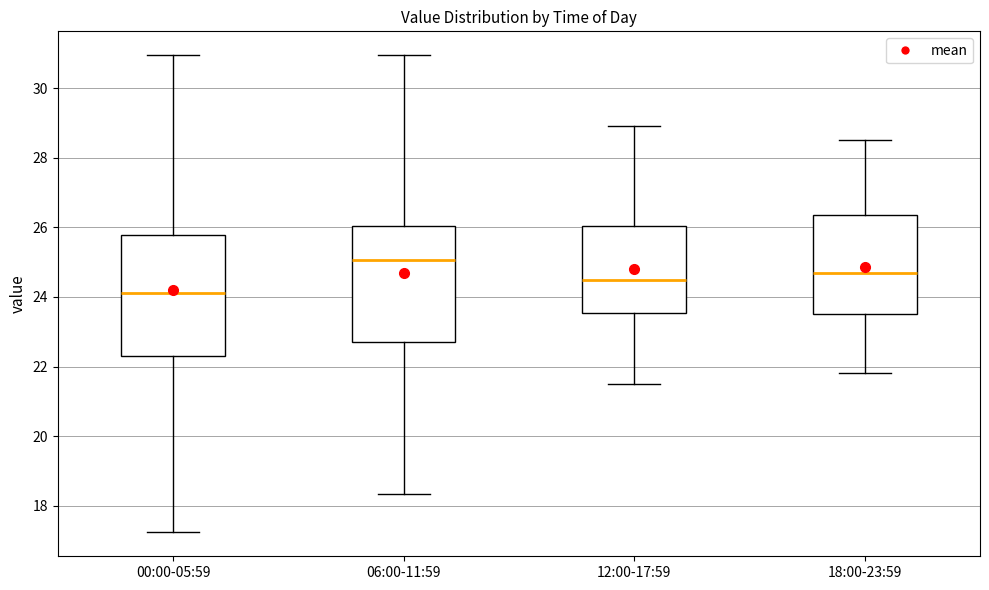

Reading left to right, transcribe this box plot: for each box, give where its median line is, the range the box spans, and where its two whiskers end, as read against the y-axis. The values are not printed on the chart, so give them approximately, as read against the axis.

00:00-05:59: median 24.2, box 22.4 to 25.8, whiskers 17.2 to 31.0
06:00-11:59: median 25.0, box 22.8 to 26.0, whiskers 18.4 to 31.0
12:00-17:59: median 24.6, box 23.6 to 26.0, whiskers 21.6 to 29.0
18:00-23:59: median 24.8, box 23.6 to 26.4, whiskers 21.8 to 28.6